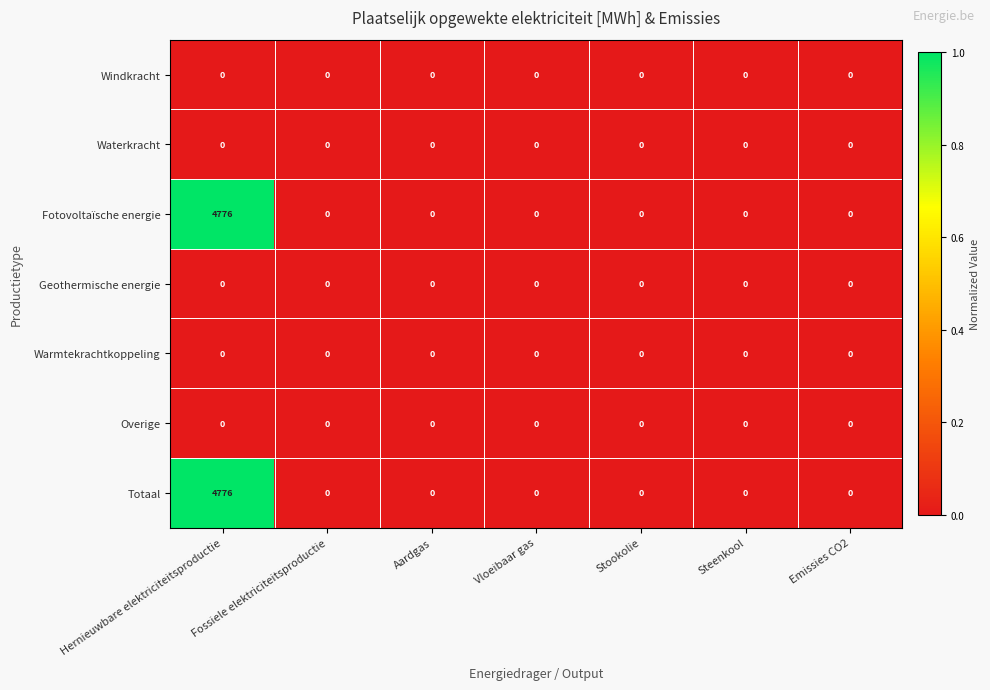

Is it true that Geothermische energie equals 0 at Emissies CO2?

True